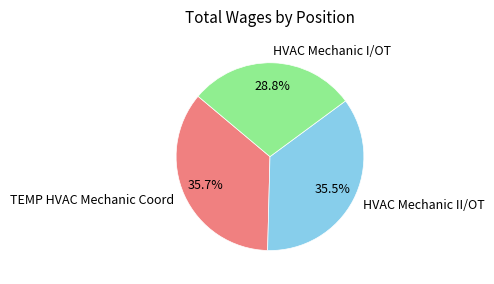

What is the ratio of the value at HVAC Mechanic I/OT to the value at TEMP HVAC Mechanic Coord?

0.8